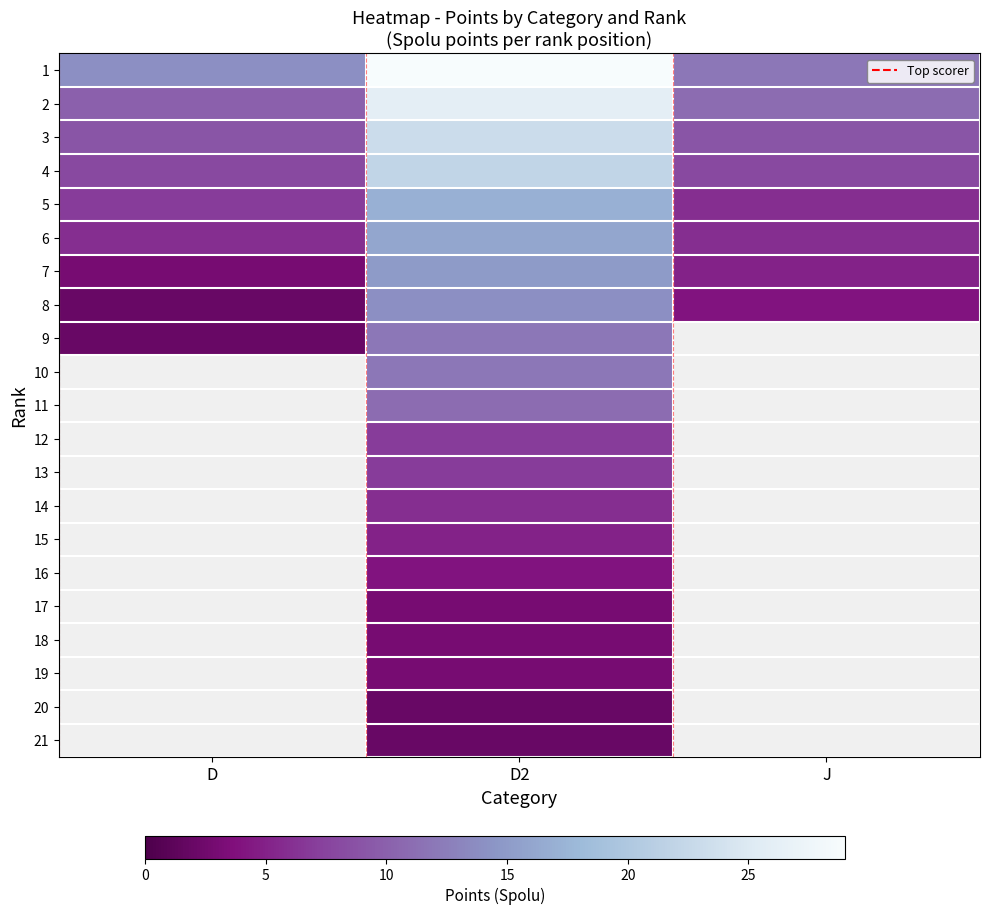

Which label corresponds to the largest value in the chart?

D2